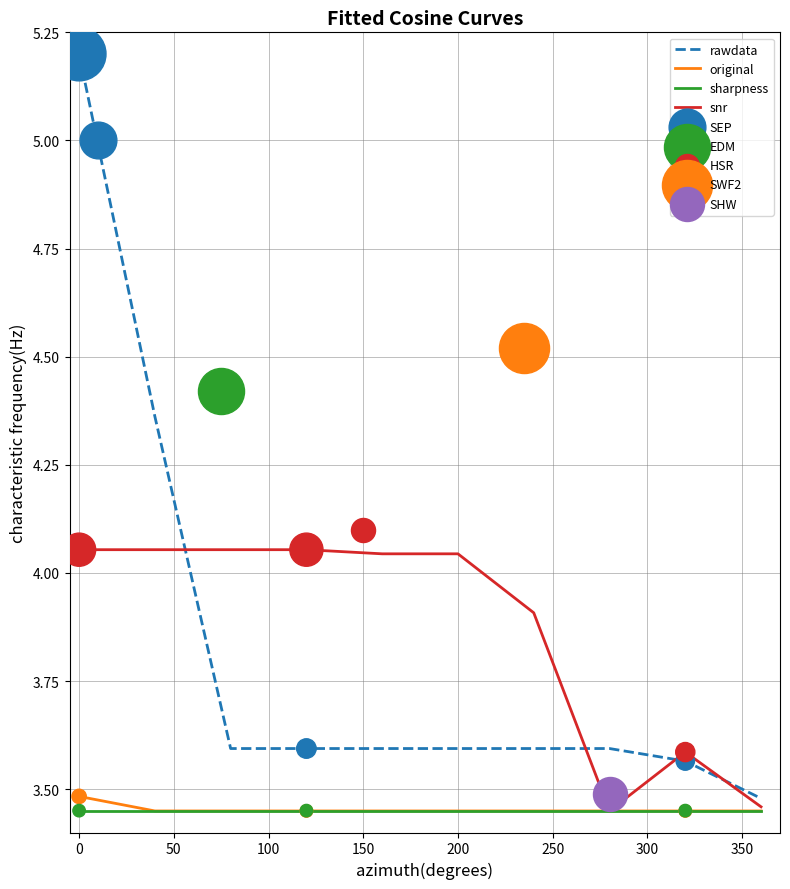

Which series has the widest spread of Y values?

rawdata